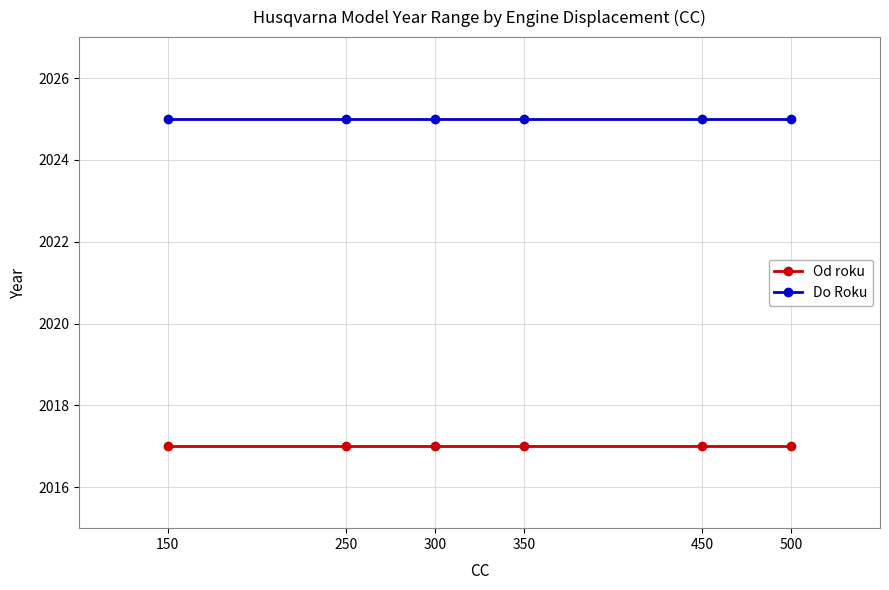

What is the difference between the highest and lowest values at 500?

8